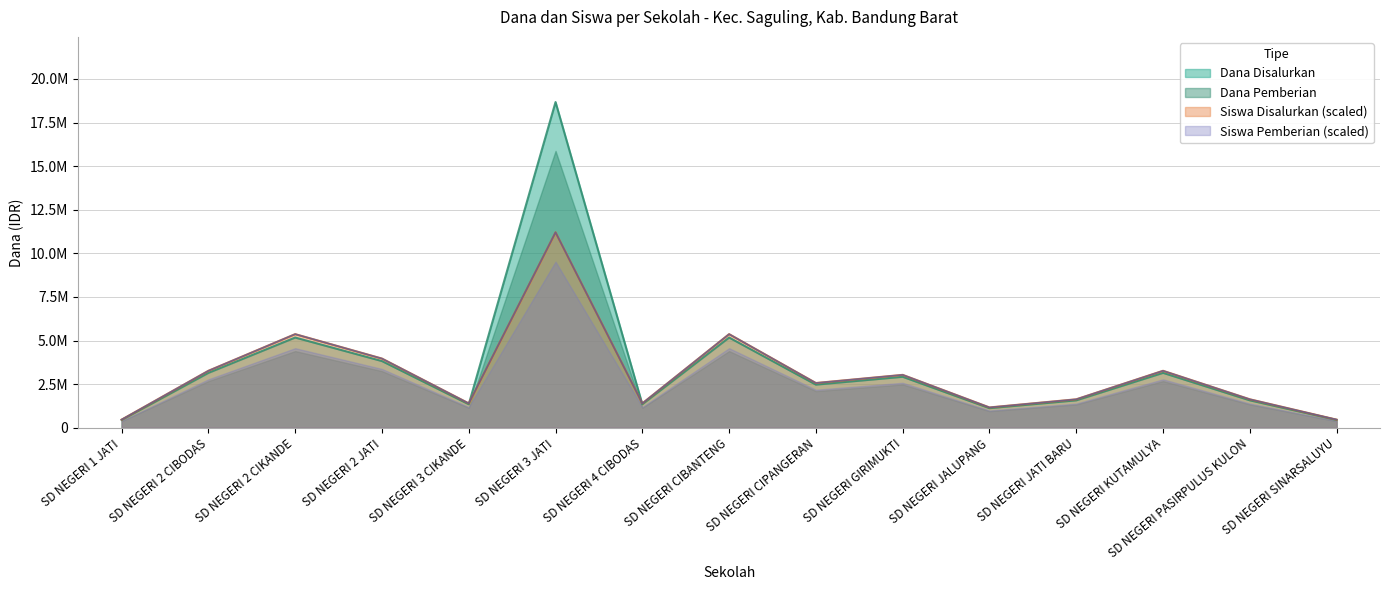

True or false: Siswa Disalurkan and Siswa Pemberian cross at least once.

False